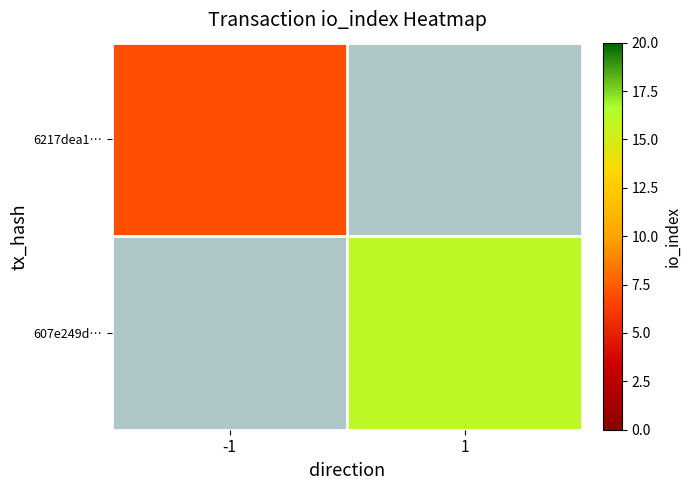

What value does the 6217dea1… series have at -1?

7